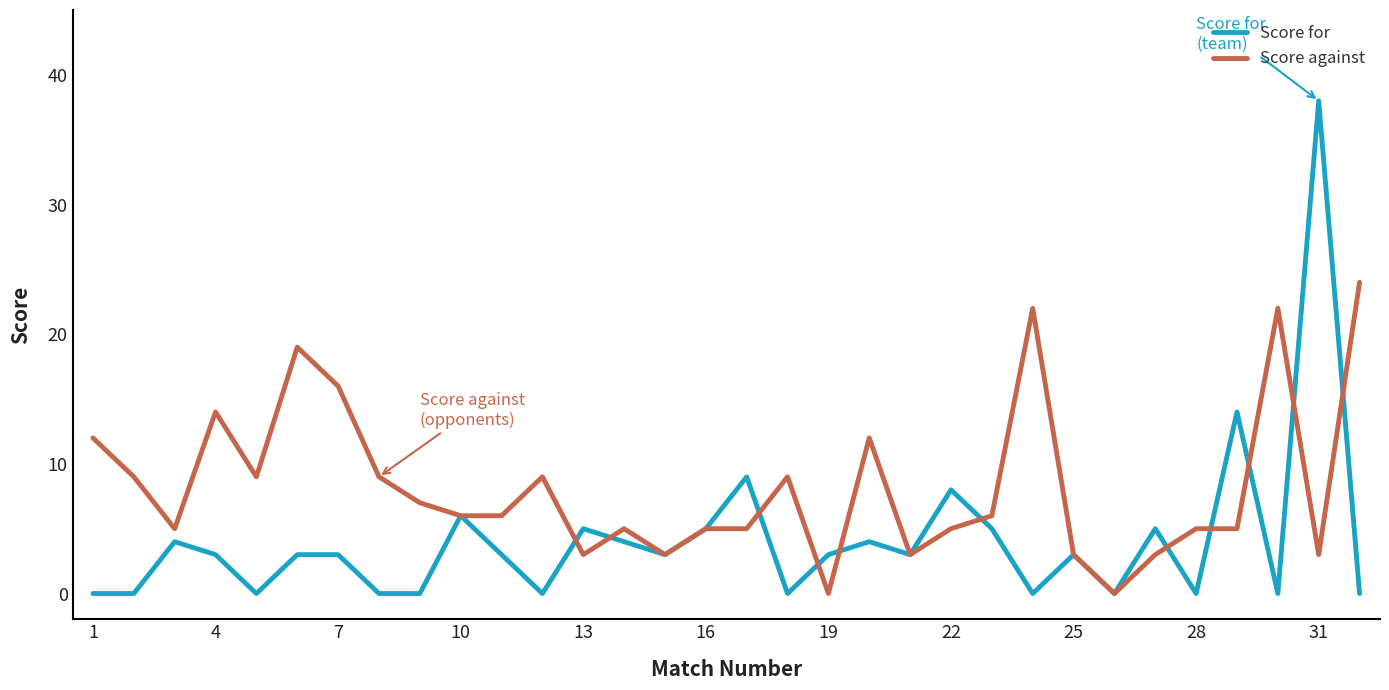

What is the maximum value for Score for?

38